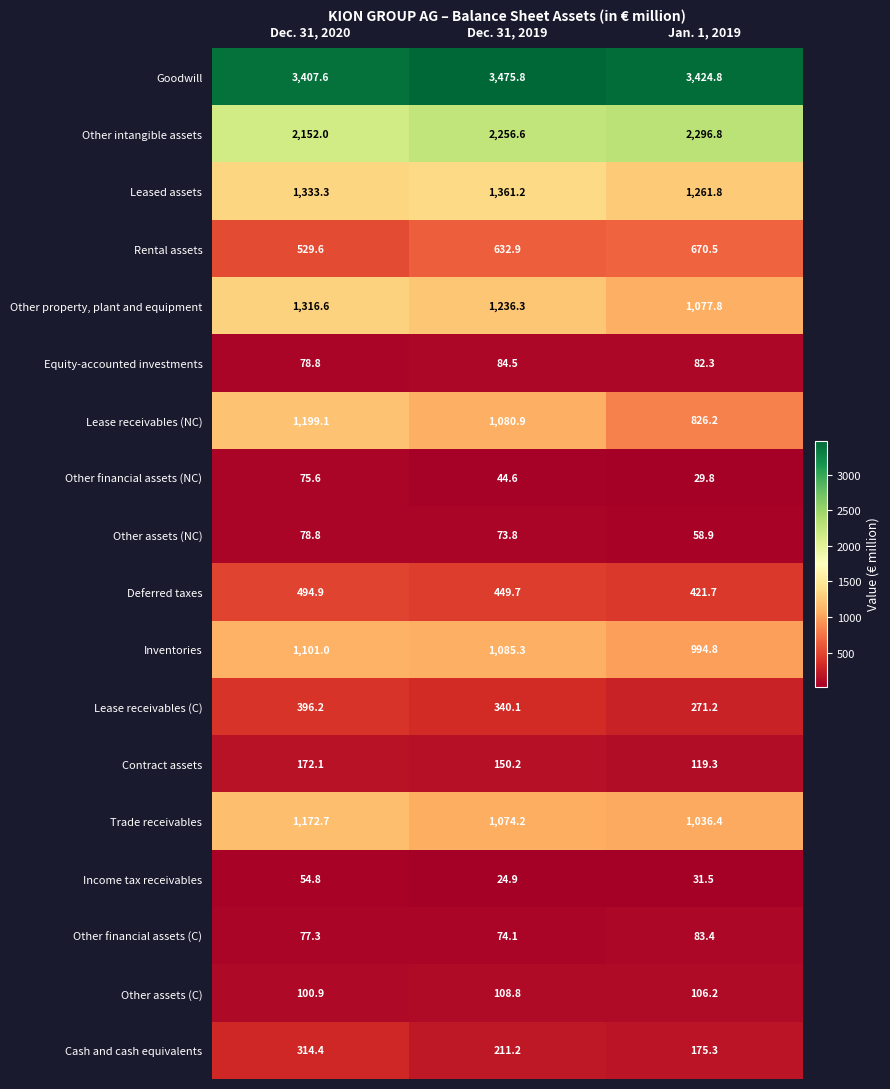

List the series in order of their peak value, highest first.

Goodwill, Other intangible assets, Leased assets, Other property, plant and equipment, Lease receivables (NC), Trade receivables, Inventories, Rental assets, Deferred taxes, Lease receivables (C), Cash and cash equivalents, Contract assets, Other assets (C), Equity-accounted investments, Other financial assets (C), Other assets (NC), Other financial assets (NC), Income tax receivables